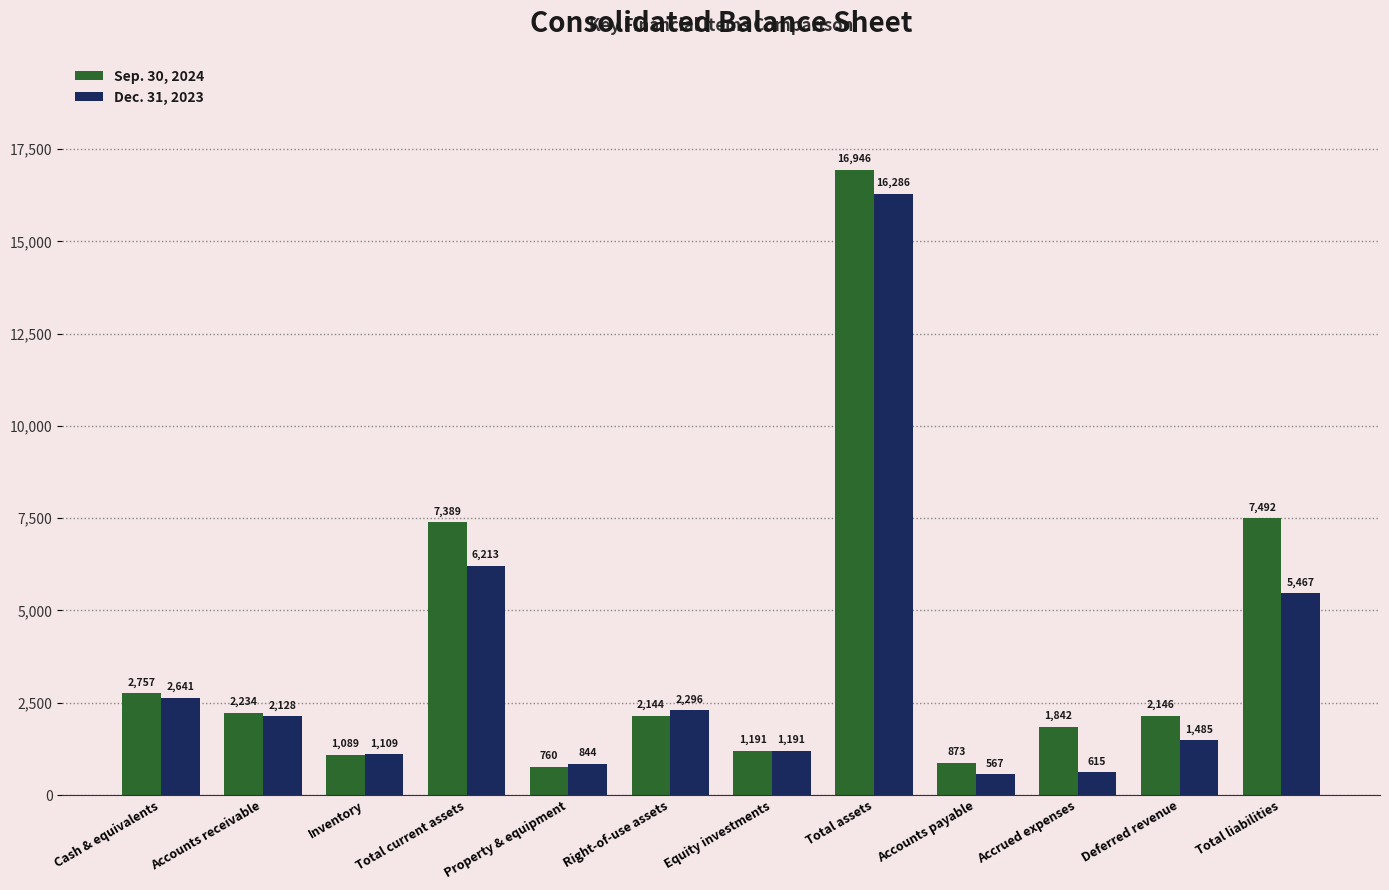

Reading left to right, transcribe all the data shown in this chart.

Sep. 30, 2024: Cash & equivalents=2757	Accounts receivable=2234	Inventory=1089	Total current assets=7389	Property & equipment=760	Right-of-use assets=2144	Equity investments=1191	Total assets=16946	Accounts payable=873	Accrued expenses=1842	Deferred revenue=2146	Total liabilities=7492
Dec. 31, 2023: Cash & equivalents=2641	Accounts receivable=2128	Inventory=1109	Total current assets=6213	Property & equipment=844	Right-of-use assets=2296	Equity investments=1191	Total assets=16286	Accounts payable=567	Accrued expenses=615	Deferred revenue=1485	Total liabilities=5467